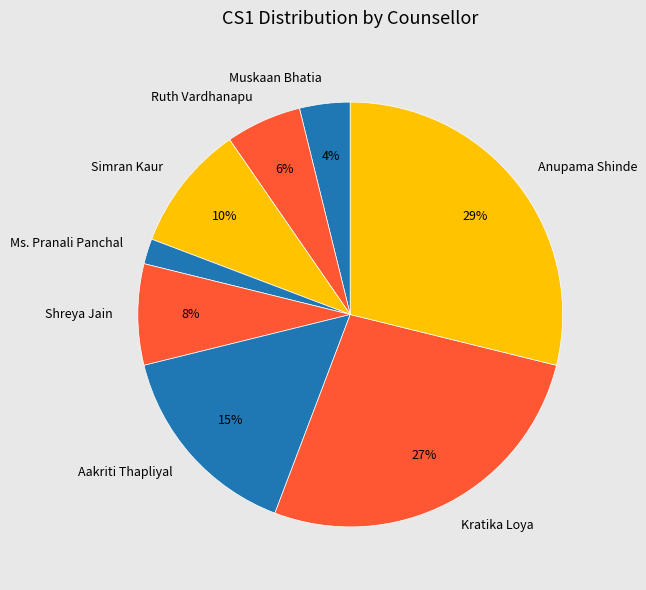

Which category has the smallest portion of the pie?

Ms. Pranali Panchal